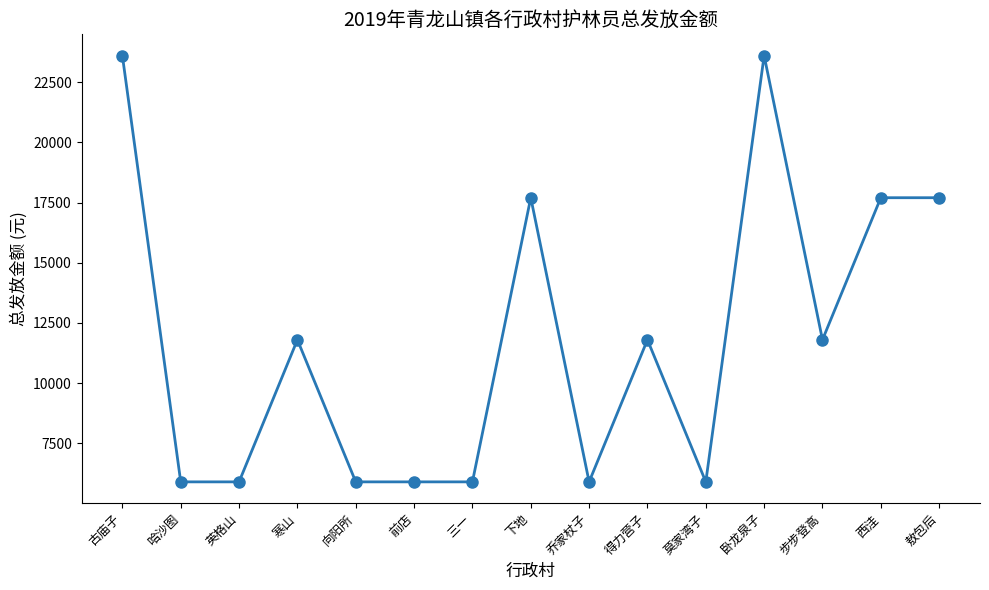

What is the minimum value shown in the chart?

5900